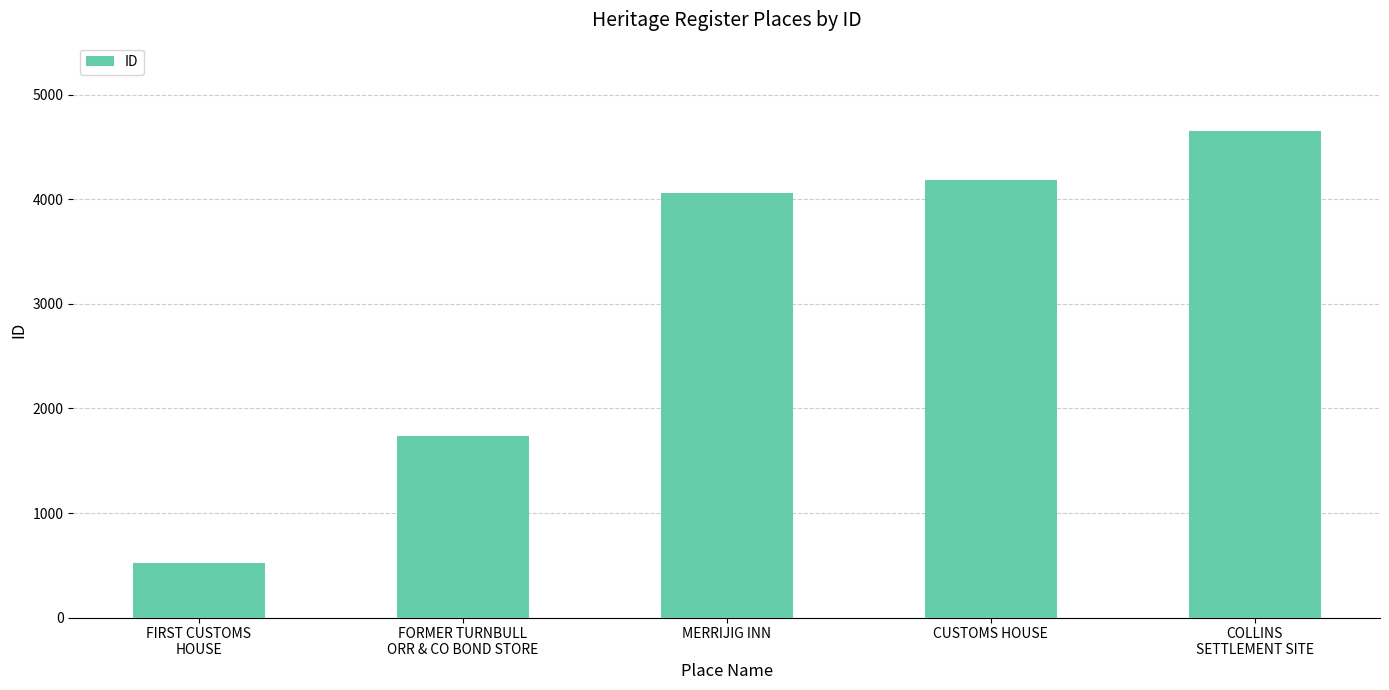

At which category does the chart reach its minimum across all series?

FIRST CUSTOMS
HOUSE